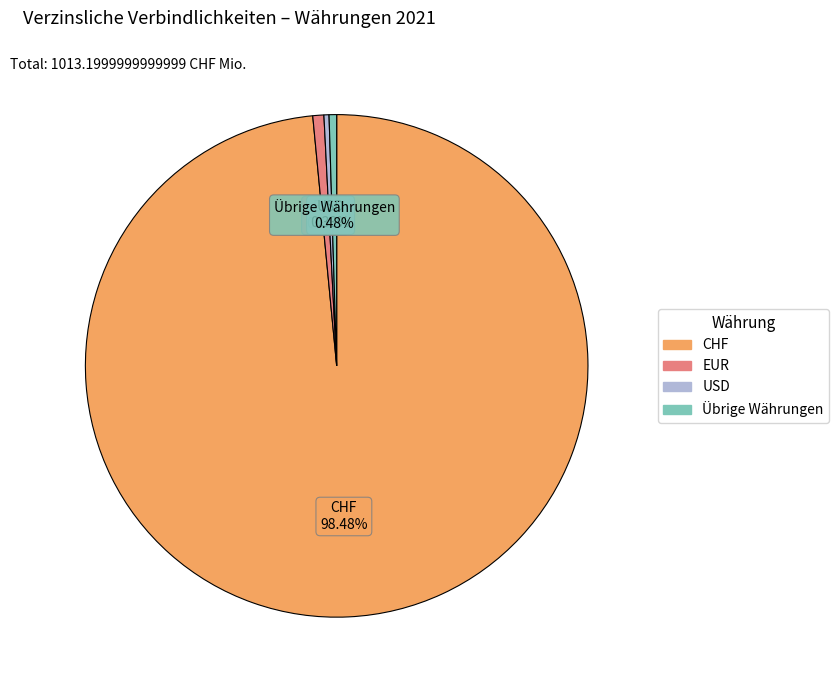

True or false: USD accounts for 0% of the total.

True